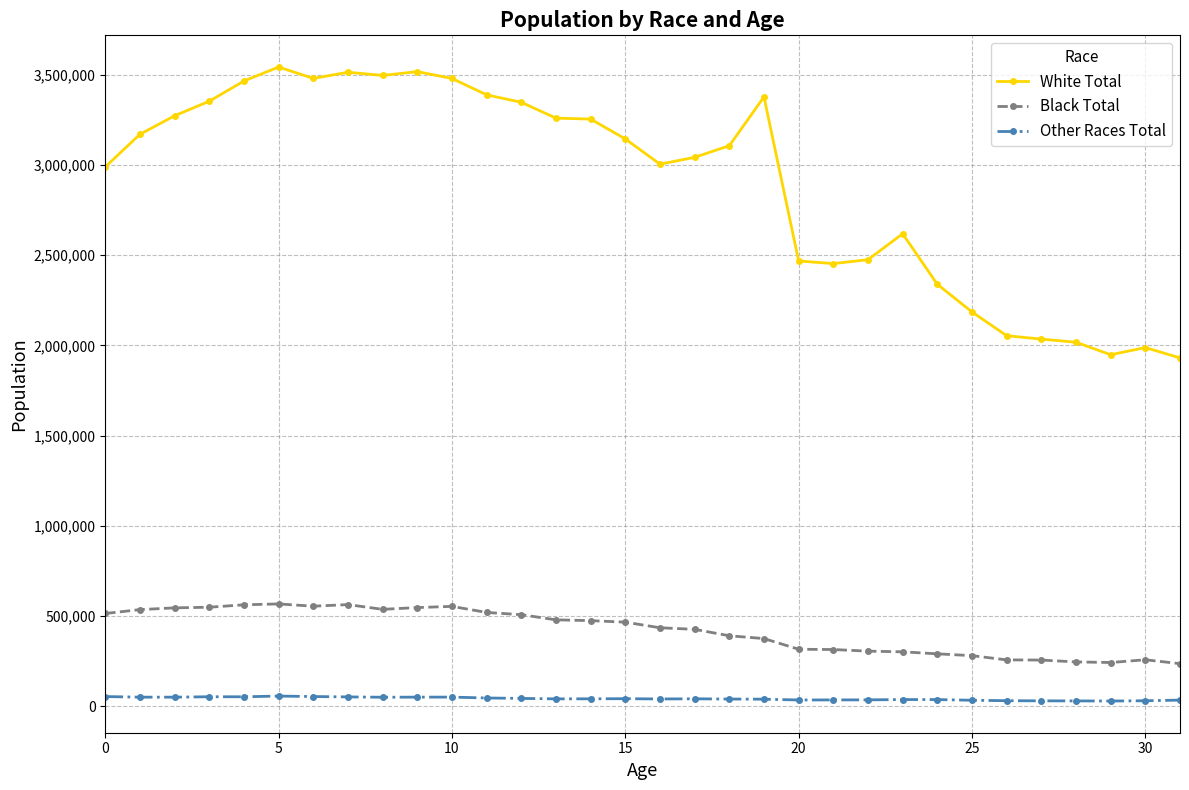

In Other Races Total, how many points are lower than both neighbors (excluding endpoints)?

7